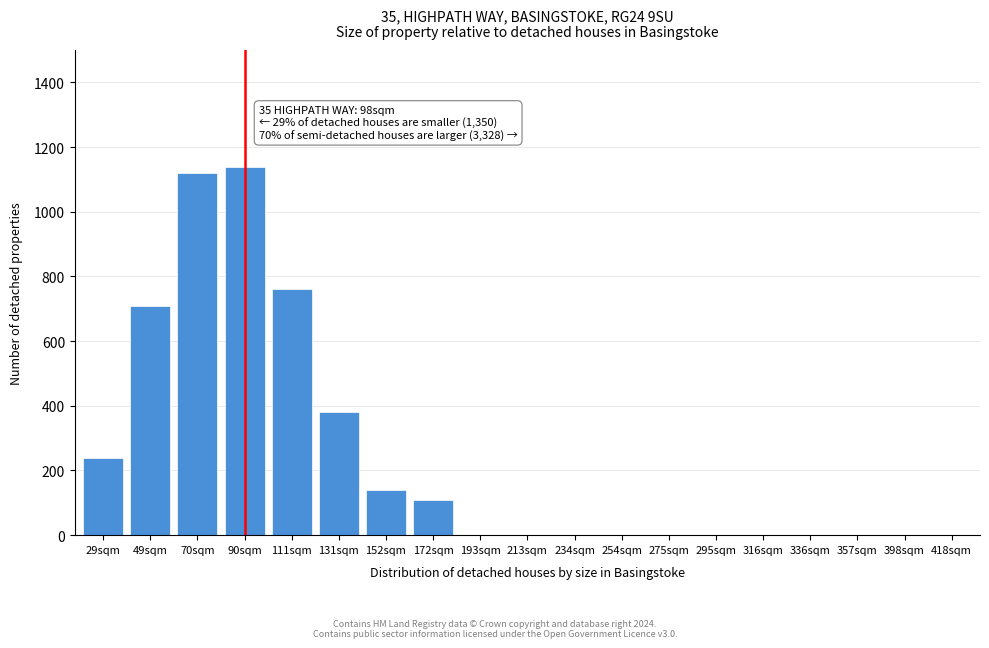

Reading left to right, extract all data points from this chart.

29sqm=240	49sqm=710	70sqm=1120	90sqm=1140	111sqm=760	131sqm=380	152sqm=140	172sqm=110	193sqm=0	213sqm=0	234sqm=0	254sqm=0	275sqm=0	295sqm=0	316sqm=0	336sqm=0	357sqm=0	398sqm=0	418sqm=0